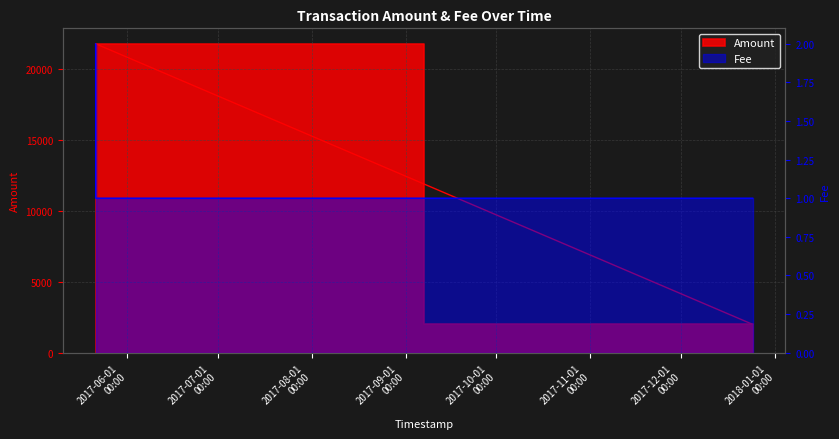

What position from the right is 2017-12-24 14:38:45?

1